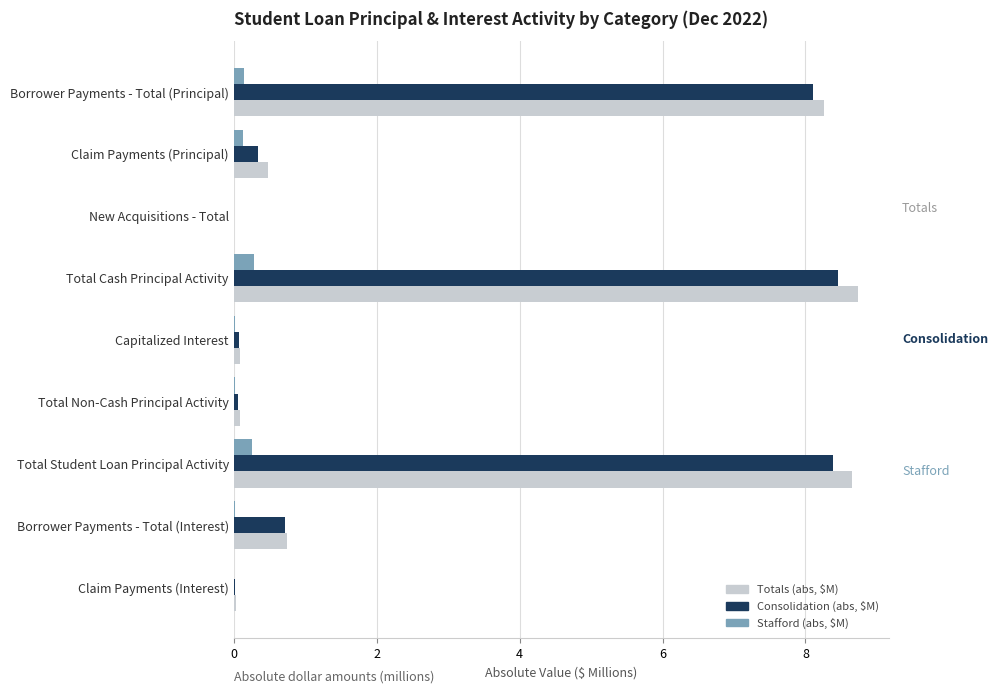

What is the sum of all Consolidation (abs, $M) values?

26.2